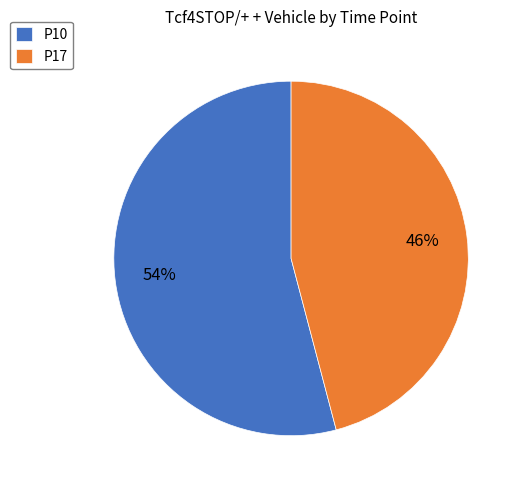

Which slice is the smallest?

P17